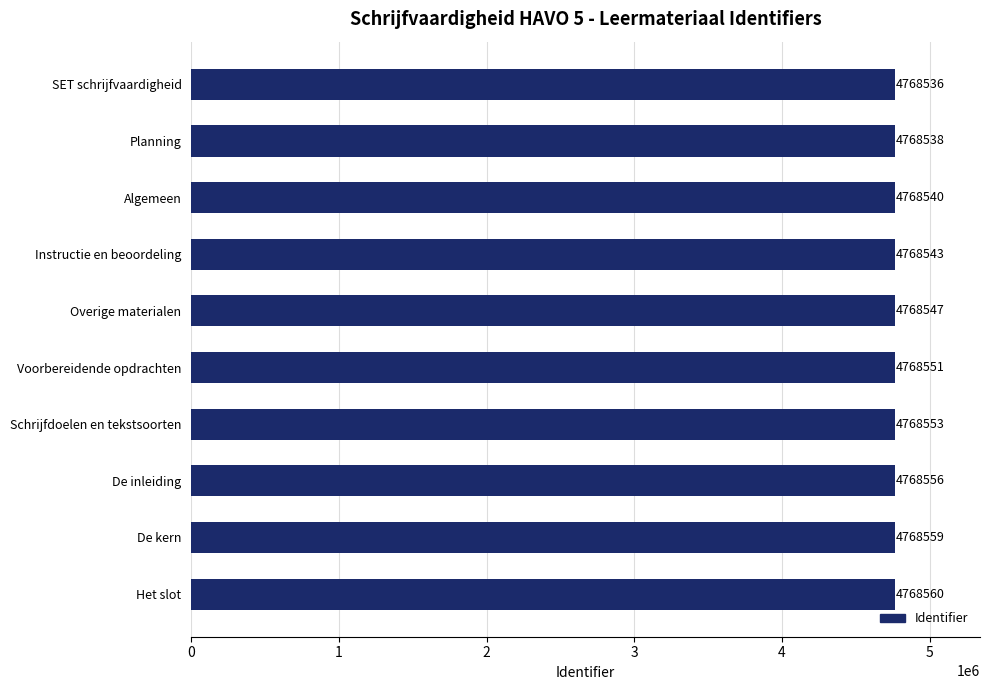

Approximately how many times larger is the value at Schrijfdoelen en tekstsoorten compared to Voorbereidende opdrachten?

1.0